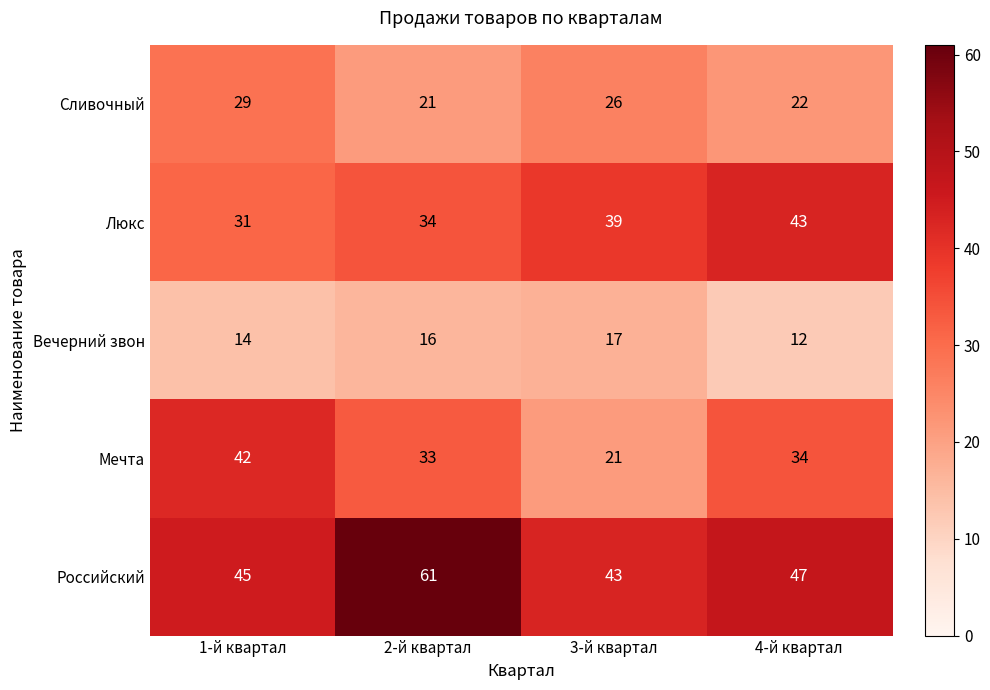

The Вечерний звон series shows 23 at 1-й квартал. True or false?

False